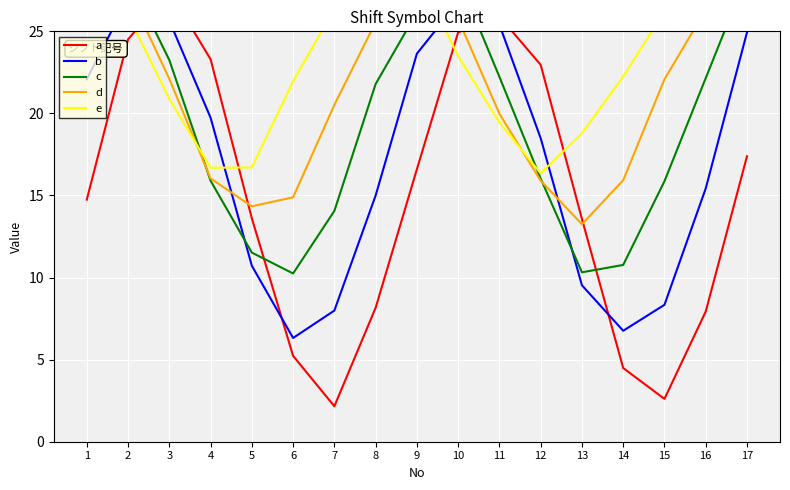

What is the sum of the d values at 6 and 8?

40.5